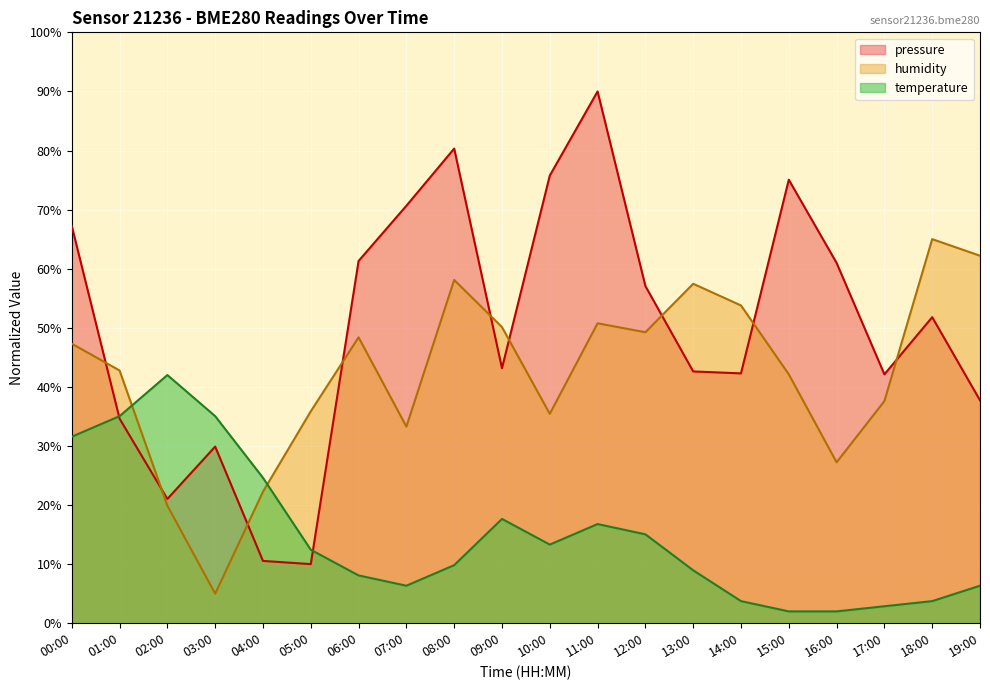

Reading right to left, what are all the values shown in this chart?

pressure: 37.7	51.8	42.1	61.0	75.1	42.3	42.6	57.1	90.0	75.8	43.2	80.3	70.7	61.3	10.0	10.5	29.9	21.0	34.6	67.2
humidity: 62.2	65.0	37.6	27.2	42.1	53.8	57.4	49.2	50.8	35.4	50.1	58.1	33.3	48.4	35.9	22.3	5.0	19.9	42.8	47.3
temperature: 6.3	3.7	2.9	2.0	2.0	3.7	9.0	15.0	16.8	13.3	17.7	9.8	6.3	8.1	12.4	24.6	35.0	42.0	35.0	31.6